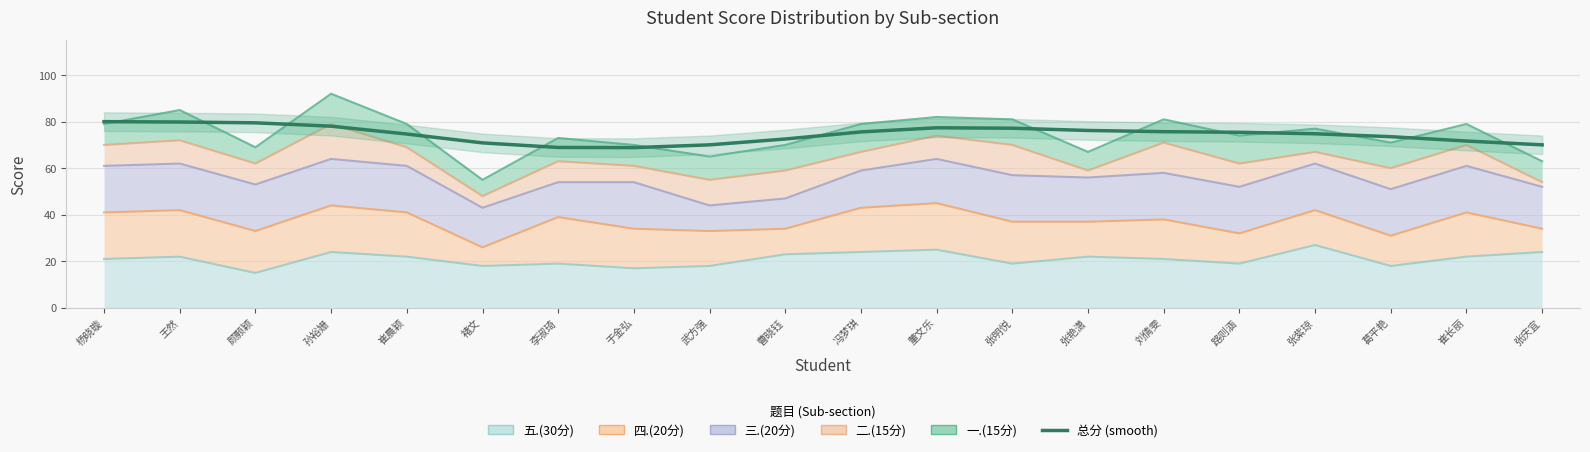

The chart shows a value of 68.9 at 于金弘. True or false?

True